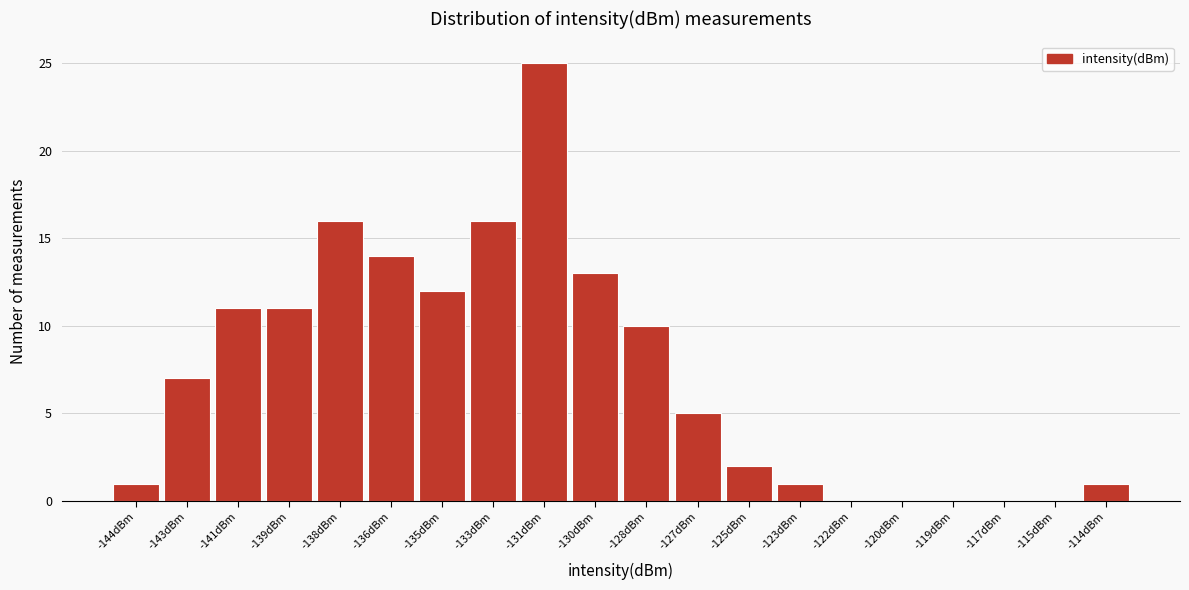

Reading left to right, transcribe all the data shown in this chart.

-144dBm=1	-143dBm=7	-141dBm=11	-139dBm=11	-138dBm=16	-136dBm=14	-135dBm=12	-133dBm=16	-131dBm=25	-130dBm=13	-128dBm=10	-127dBm=5	-125dBm=2	-123dBm=1	-122dBm=0	-120dBm=0	-119dBm=0	-117dBm=0	-115dBm=0	-114dBm=1